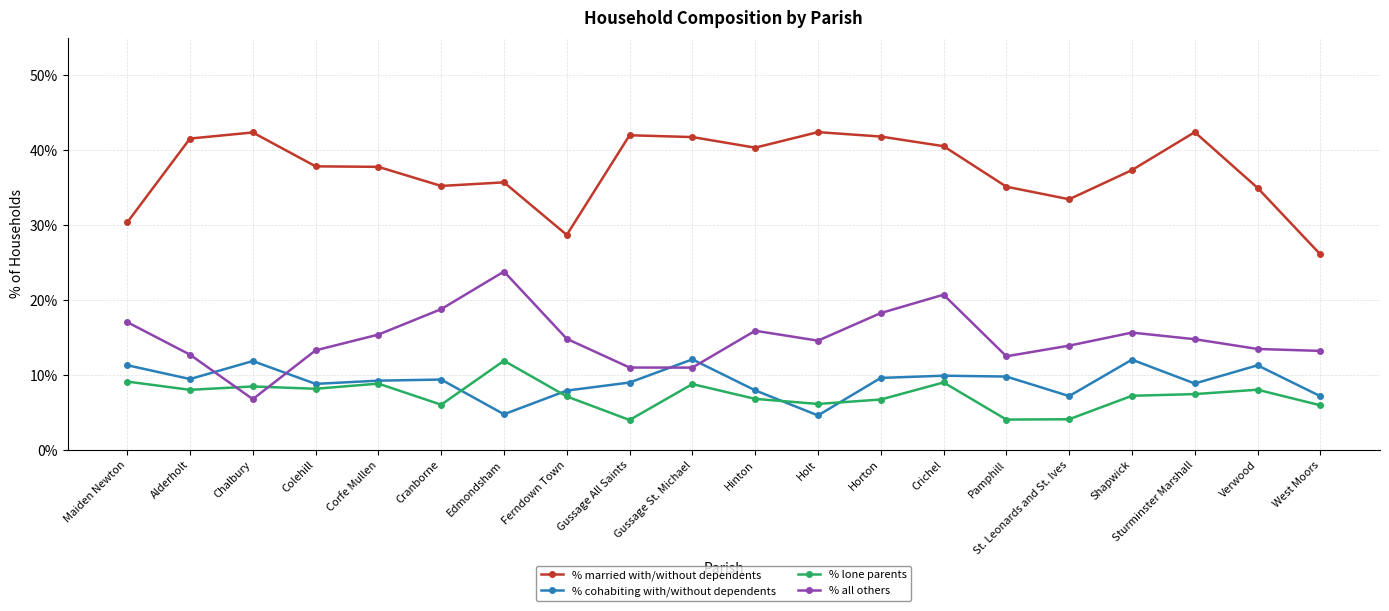

The value of % lone parents at Maiden Newton is 9.1. True or false?

True